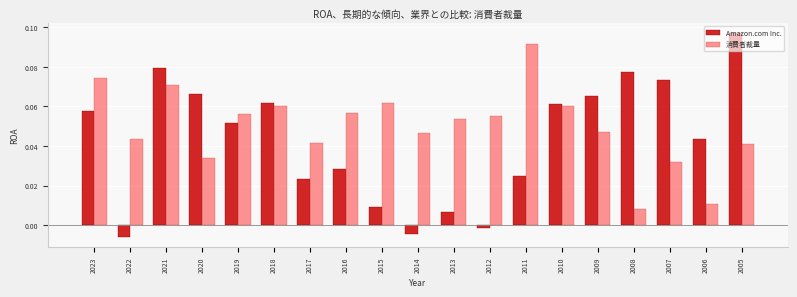

Where is Amazon.com Inc. nearest to the value 0?

2012